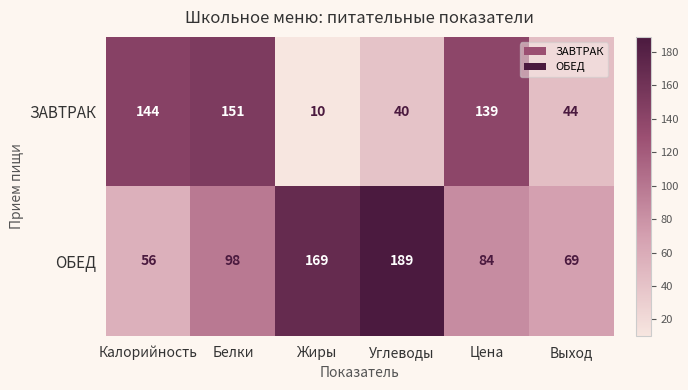

Which series has the widest spread of values?

ЗАВТРАК